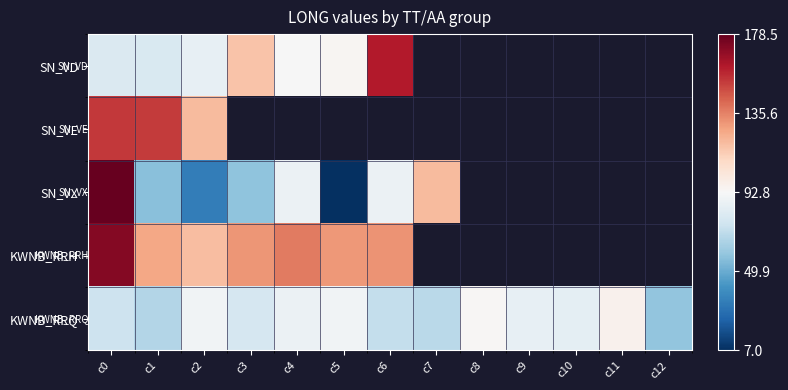

How many values in SN_VD are above zero?

7